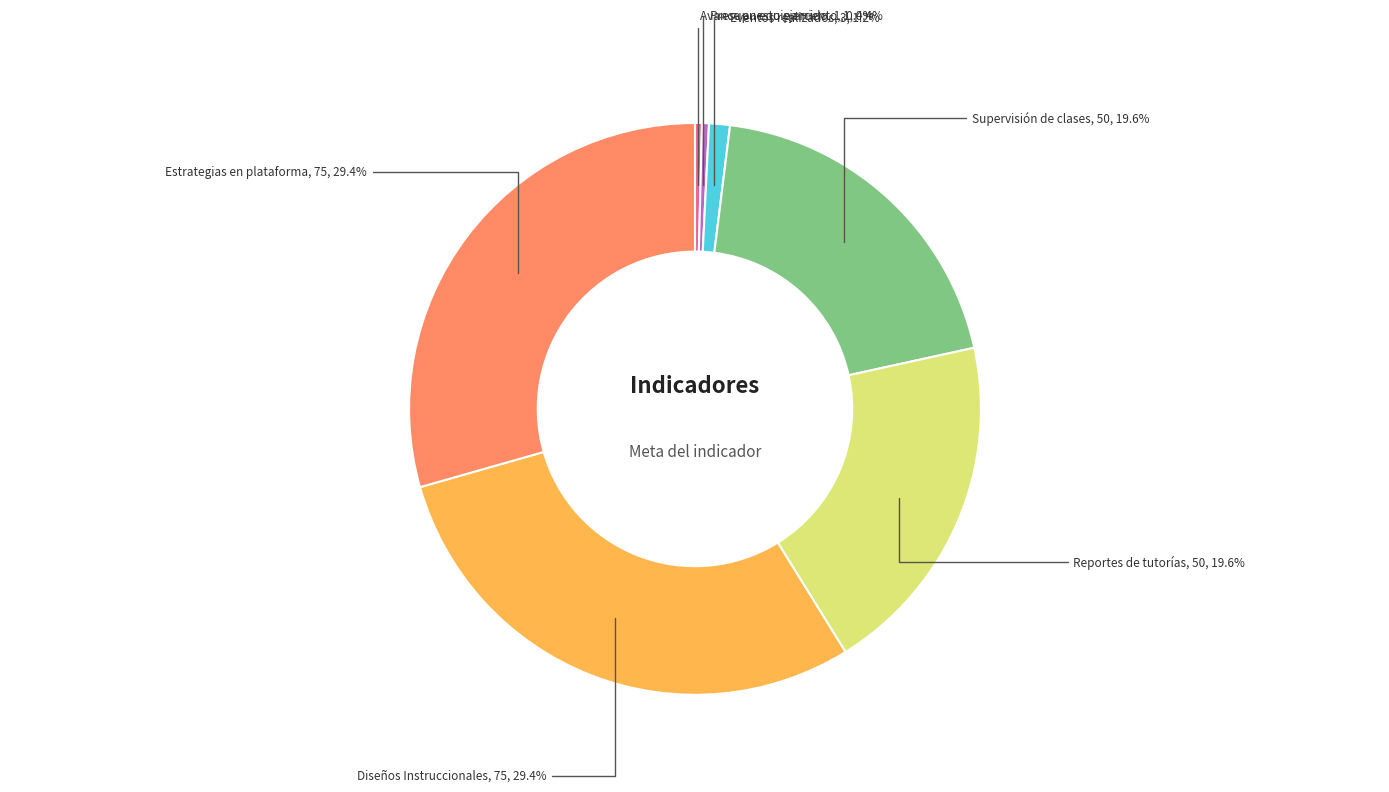

Is there any slice that represents more than half of the pie?

No